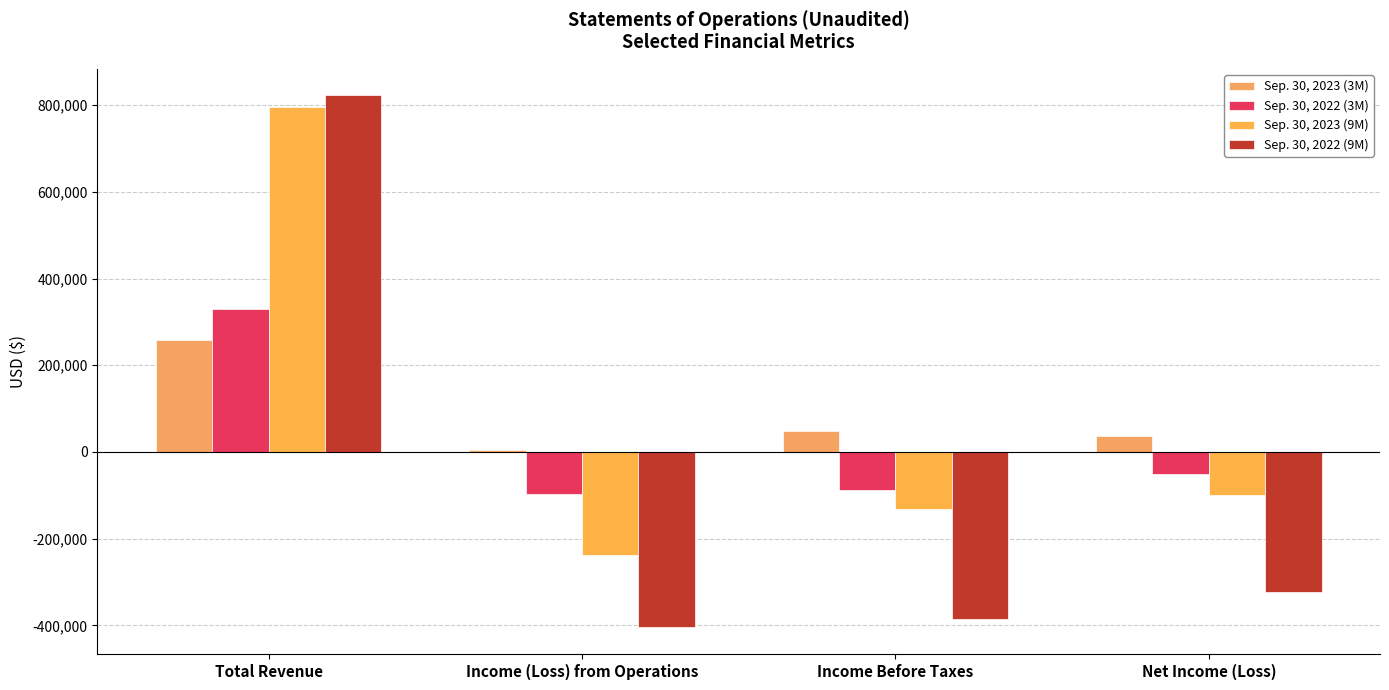

Read the Sep. 30, 2022 (9M) value at Income Before Taxes, to the nearest 10.

-385880